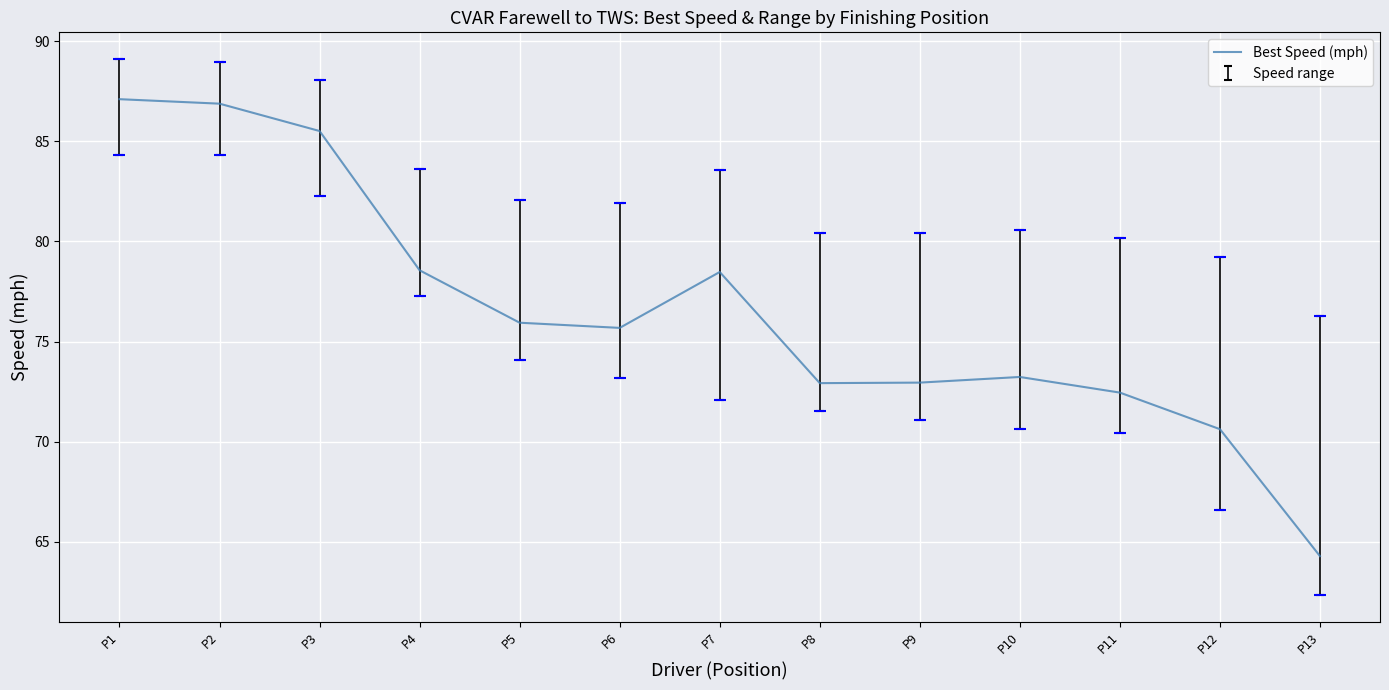

True or false: the data shows 29.9 at P13.

False